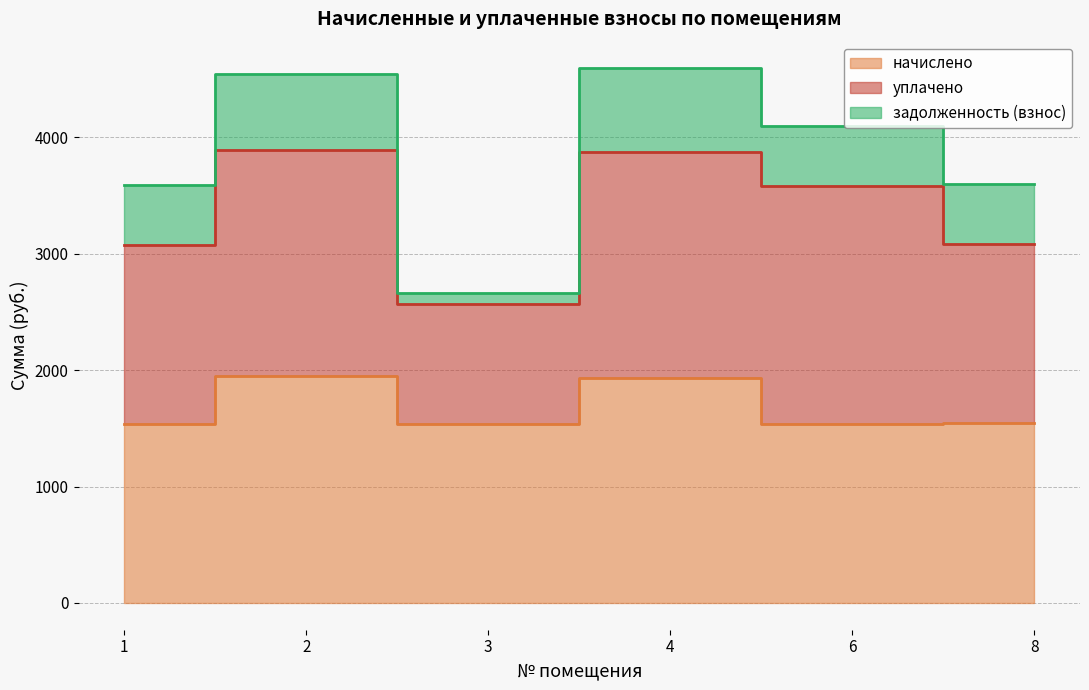

Where is задолженность (взнос) nearest to the value 411?

6